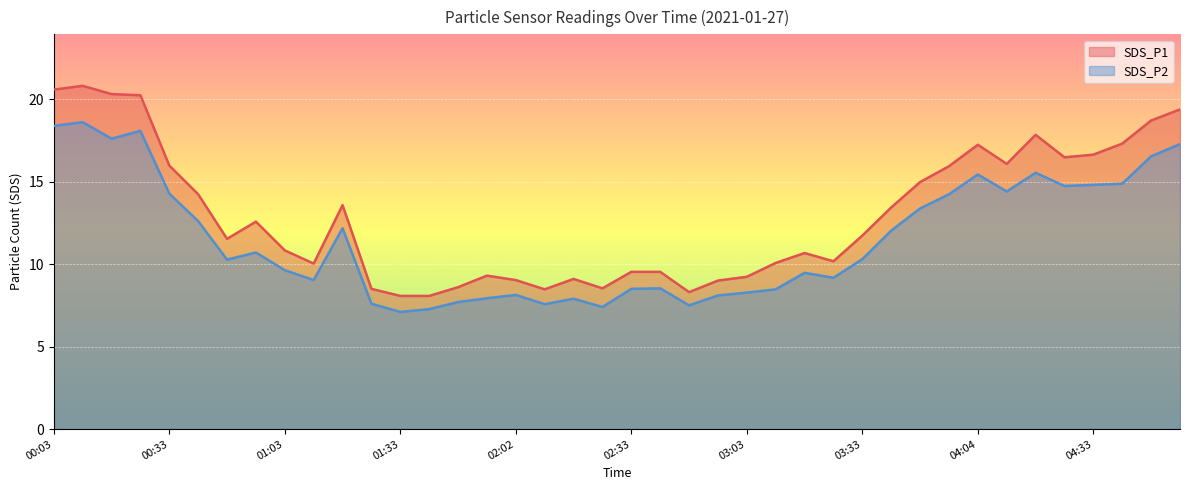

What is the difference between the SDS_P2 values at 00:10 and 04:04?

3.2